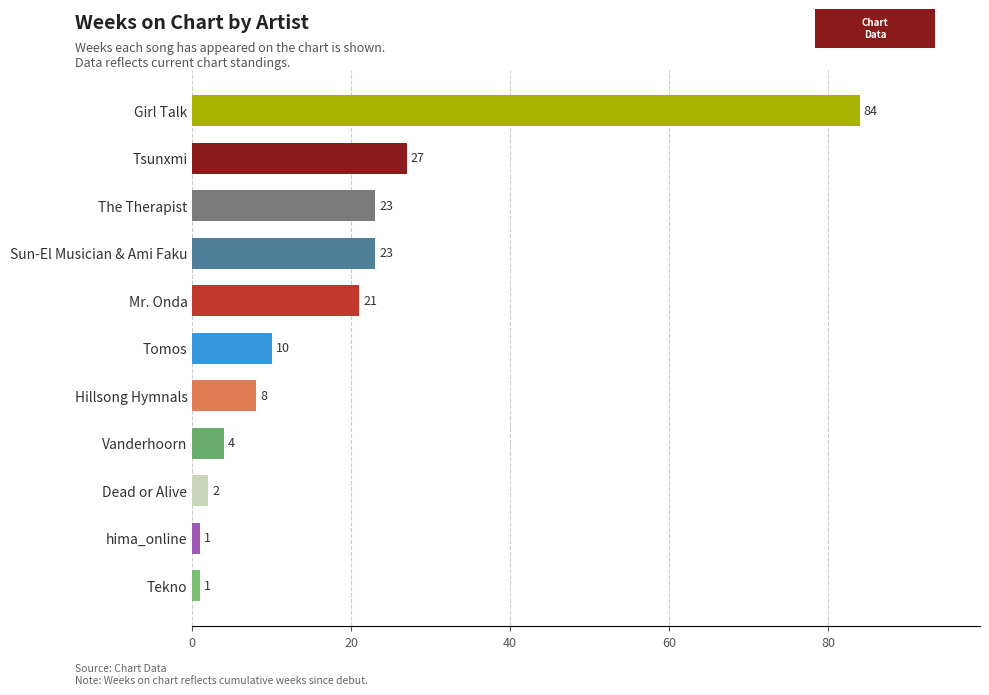

Reading bottom to top, what are all the values shown in this chart?

Tekno=1	hima_online=1	Dead or Alive=2	Vanderhoorn=4	Hillsong Hymnals=8	Tomos=10	Mr. Onda=21	Sun-El Musician & Ami Faku=23	The Therapist=23	Tsunxmi=27	Girl Talk=84